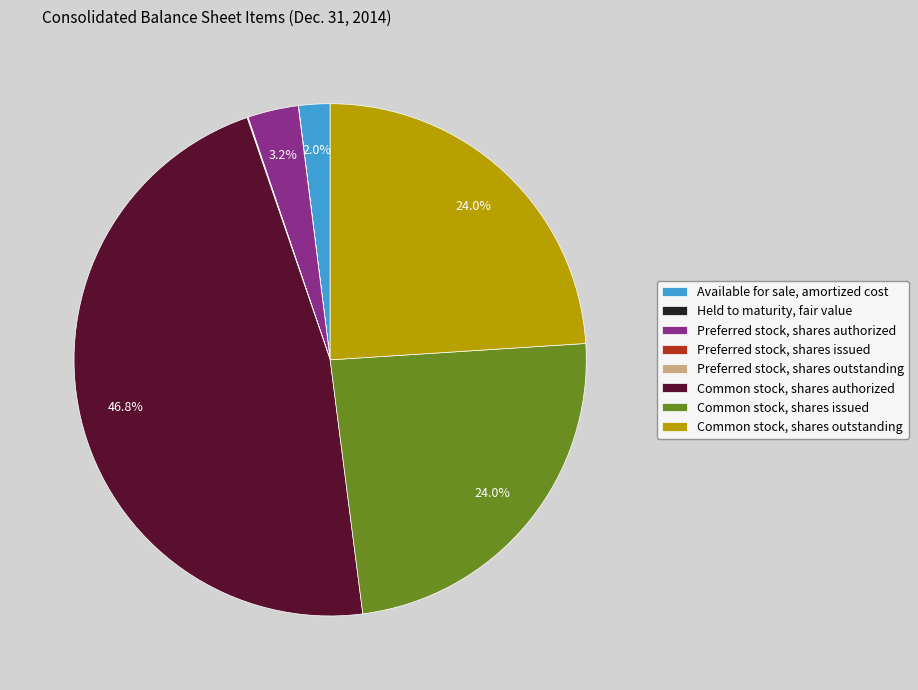

To the nearest percent, what is the combined percentage of Common stock, shares issued and Preferred stock, shares authorized?

27%